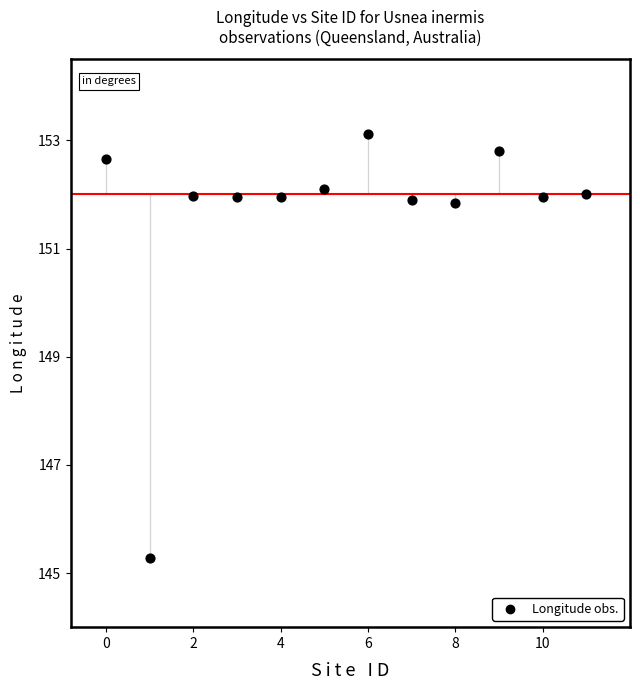

What is the range of Y values (max minus min)?

7.8